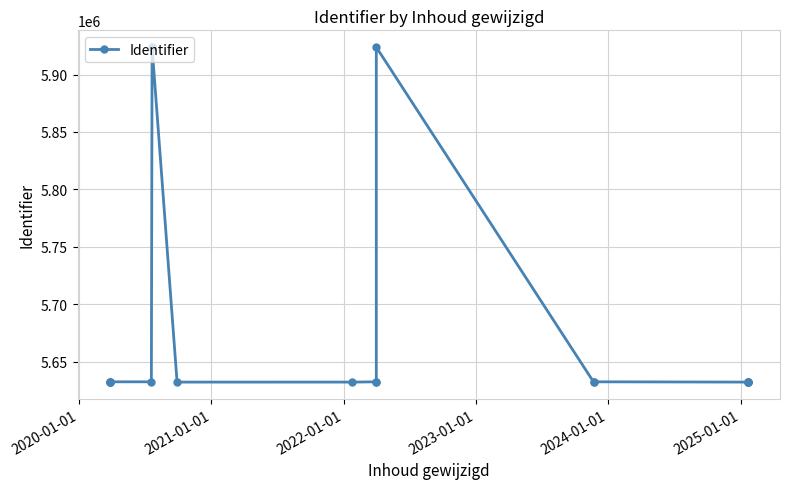

The value at 7 is 3562138. True or false?

False